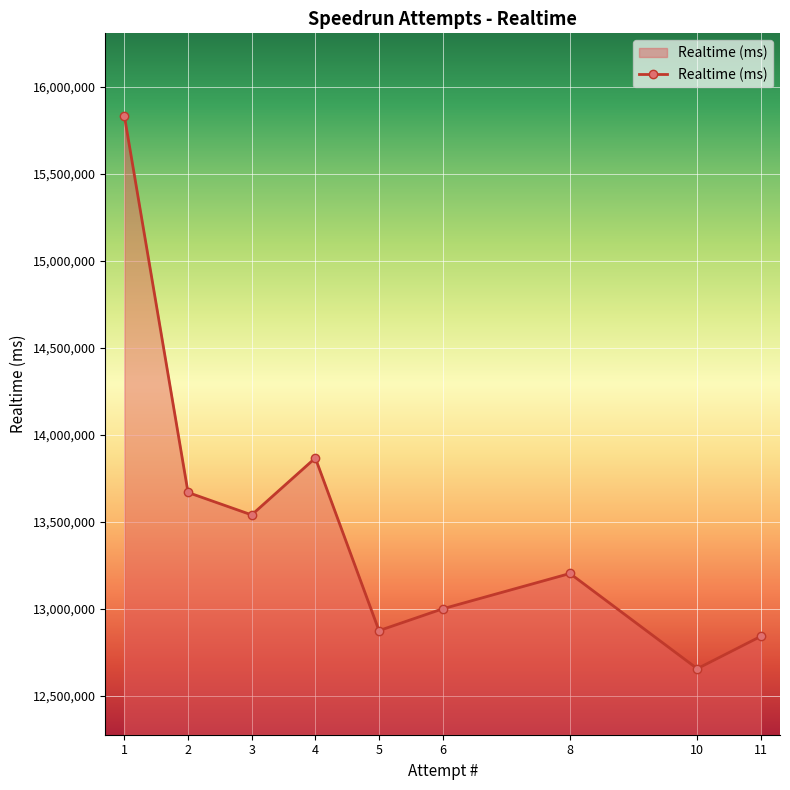

List the labels in order of value, largest first.

1, 4, 2, 3, 8, 6, 5, 11, 10